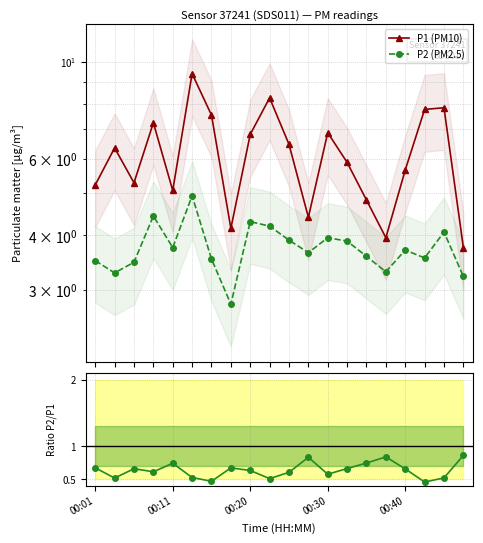

What is the value of the P2 (PM2.5) point at the 4th from the left?

4.4